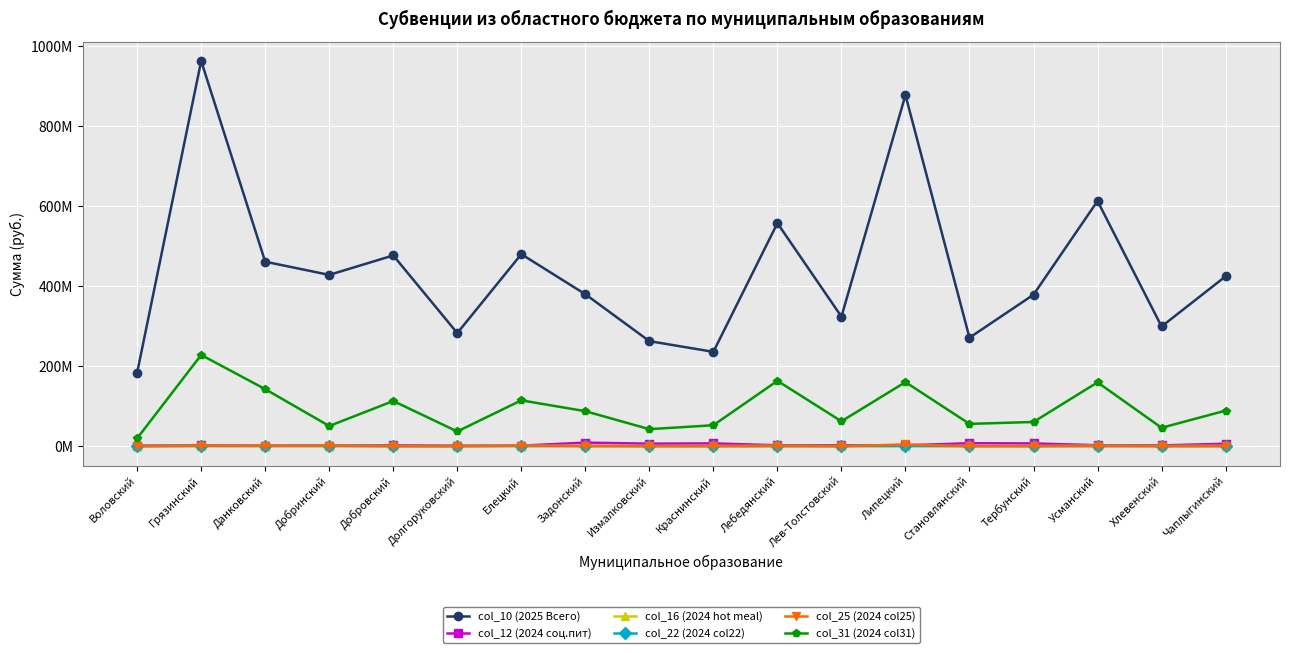

Reading left to right, list all the values displayed in this chart.

col_10 (2025 Всего): Воловский=184305833.5	Грязинский=963657388.0	Данковский=461741956.7	Добринский=428742369.6	Добровский=477401971.6	Долгоруковский=283272552.0	Елецкий=480531208.1	Задонский=380384082.8	Измалковский=263117557.8	Краснинский=236348927.2	Лебедянский=558120855.1	Лев-Толстовский=324406600.8	Липецкий=878360499.9	Становлянский=271727153.8	Тербунский=379204950.2	Усманский=613498020.0	Хлевенский=299737323.2	Чаплыгинский=425067483.3
col_12 (2024 соц.пит): Воловский=1820686.9	Грязинский=2694380.0	Данковский=1930222.4	Добринский=2147086.4	Добровский=2538935.8	Долгоруковский=1729066.1	Елецкий=1836922.2	Задонский=9459919.3	Измалковский=6823980.8	Краснинский=7525308.2	Лебедянский=2775283.0	Лев-Толстовский=2828194.0	Липецкий=2444467.9	Становлянский=8001651.3	Тербунский=7439837.5	Усманский=2899152.9	Хлевенский=2427697.5	Чаплыгинский=6643751.0
col_16 (2024 hot meal): Воловский=697339.0	Грязинский=1344676.0	Данковский=1300676.0	Добринский=1304776.0	Добровский=782639.0	Долгоруковский=725639.0	Елецкий=1414476.0	Задонский=1426745.0	Измалковский=677739.0	Краснинский=763839.0	Лебедянский=1332276.0	Лев-Толстовский=805439.0	Липецкий=1316005.0	Становлянский=693519.0	Тербунский=689639.0	Усманский=1575076.0	Хлевенский=716439.0	Чаплыгинский=1414266.0
col_22 (2024 col22): Воловский=719770.0	Грязинский=782120.0	Данковский=822720.0	Добринский=857520.0	Добровский=699820.0	Долгоруковский=811620.0	Елецкий=725120.0	Задонский=727540.0	Измалковский=829220.0	Краснинский=705720.0	Лебедянский=773620.0	Лев-Толстовский=733620.0	Липецкий=804820.0	Становлянский=807620.0	Тербунский=721350.0	Усманский=724820.0	Хлевенский=723800.0	Чаплыгинский=740620.0
col_25 (2024 col25): Воловский=473694.0	Грязинский=1705300.0	Данковский=1496085.0	Добринский=1827671.0	Добровский=540801.0	Долгоруковский=323691.0	Елецкий=1914515.0	Задонский=967126.0	Измалковский=501326.0	Краснинский=832912.0	Лебедянский=907914.0	Лев-Толстовский=339481.0	Липецкий=4831682.0	Становлянский=513169.0	Тербунский=892124.0	Усманский=1128971.0	Хлевенский=730279.0	Чаплыгинский=671067.0
col_31 (2024 col31): Воловский=20145170.0	Грязинский=228621246.0	Данковский=143092312.0	Добринский=50942542.0	Добровский=113437243.0	Долгоруковский=37306820.0	Елецкий=115135415.0	Задонский=87994966.0	Измалковский=43067384.0	Краснинский=52901027.0	Лебедянский=163868418.0	Лев-Толстовский=62746146.0	Липецкий=160726096.0	Становлянский=56274503.0	Тербунский=61028015.0	Усманский=160139248.0	Хлевенский=46520527.0	Чаплыгинский=89396068.0